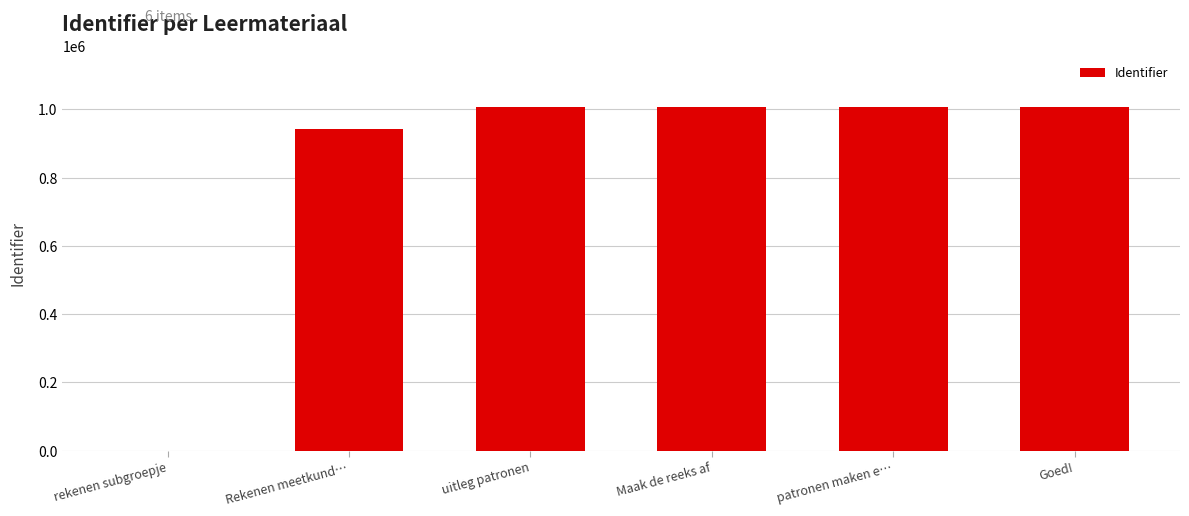

What is the greatest value displayed?

1006829